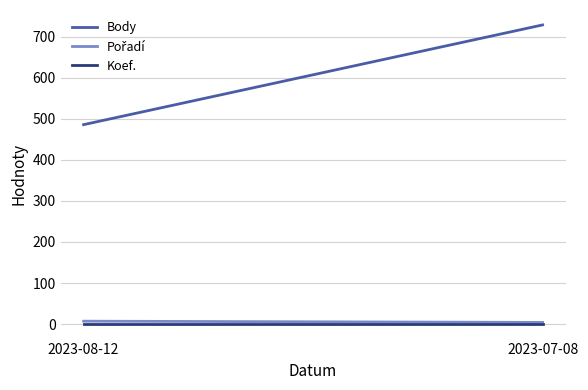

Count the number of categories in the chart.

2